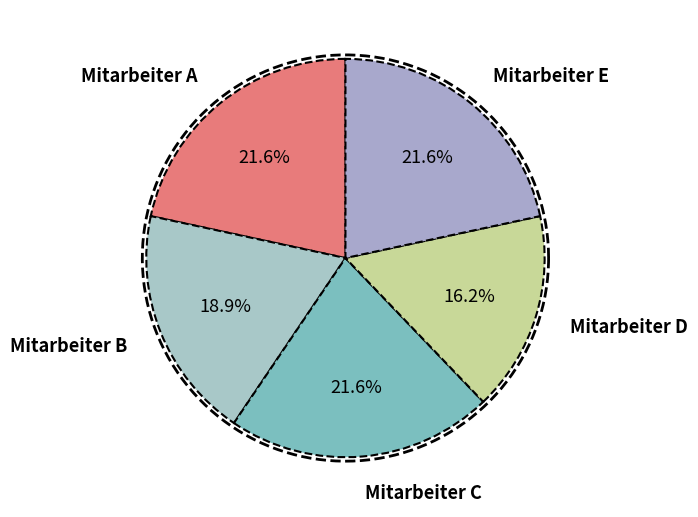

Approximately how many times larger is the value at Mitarbeiter B compared to Mitarbeiter C?

0.9